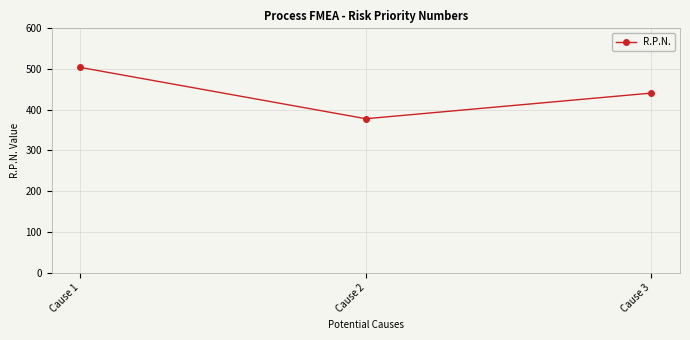

Approximately how many times larger is the value at Cause 2 compared to Cause 3?

0.9